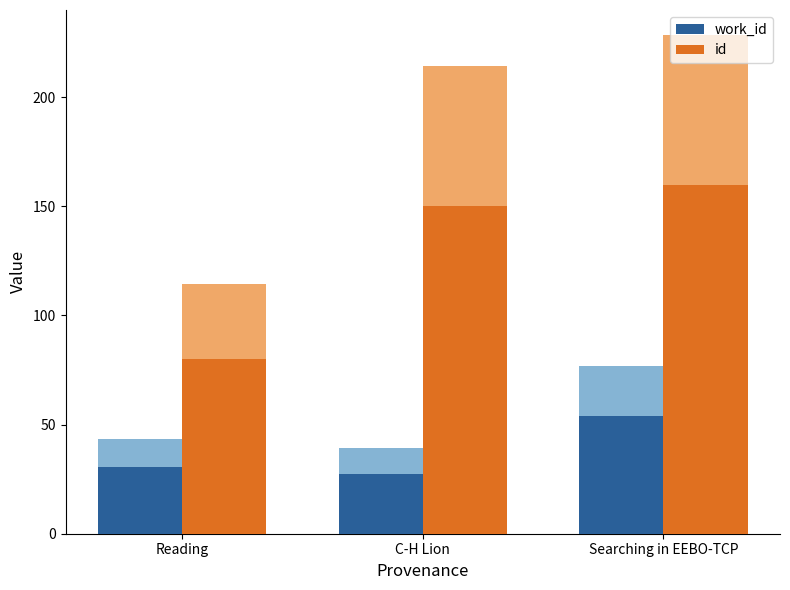

How many groups of bars are there?

3